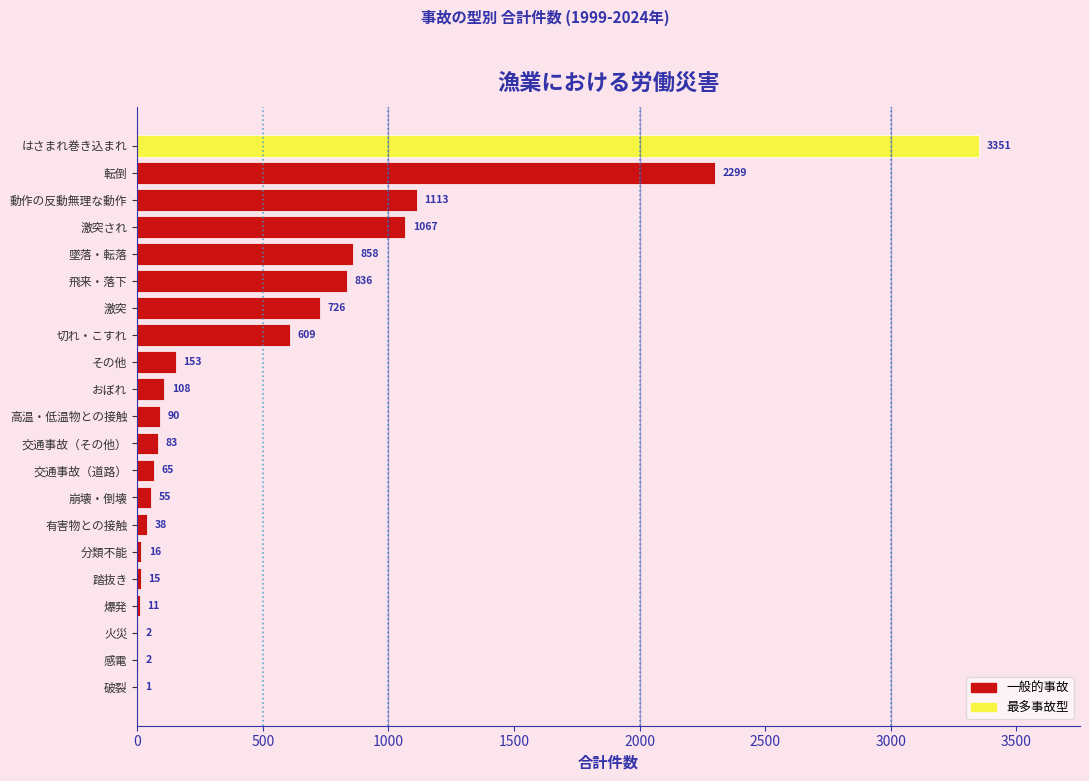

Reading top to bottom, what are all the values shown in this chart?

はさまれ巻き込まれ=3351	転倒=2299	動作の反動無理な動作=1113	激突され=1067	墜落・転落=858	飛来・落下=836	激突=726	切れ・こすれ=609	その他=153	おぼれ=108	高温・低温物との接触=90	交通事故（その他）=83	交通事故（道路）=65	崩壊・倒壊=55	有害物との接触=38	分類不能=16	踏抜き=15	爆発=11	火災=2	感電=2	破裂=1